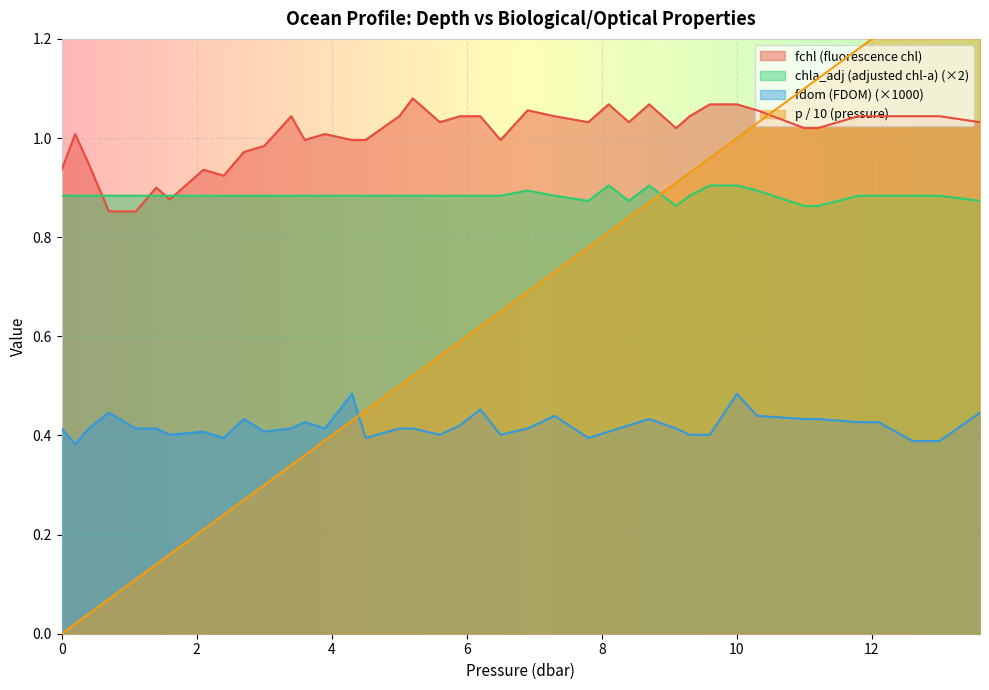

What is the label of the 28th point from the left?

8.7